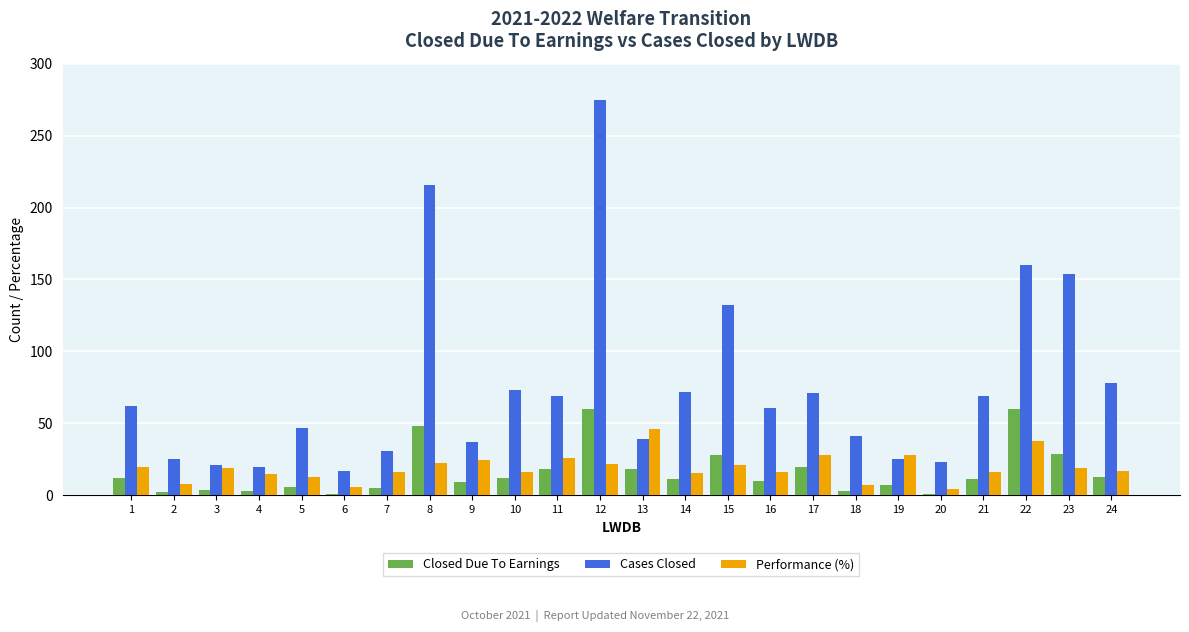

Between 1 and 24, which series saw the biggest shift?

Cases Closed